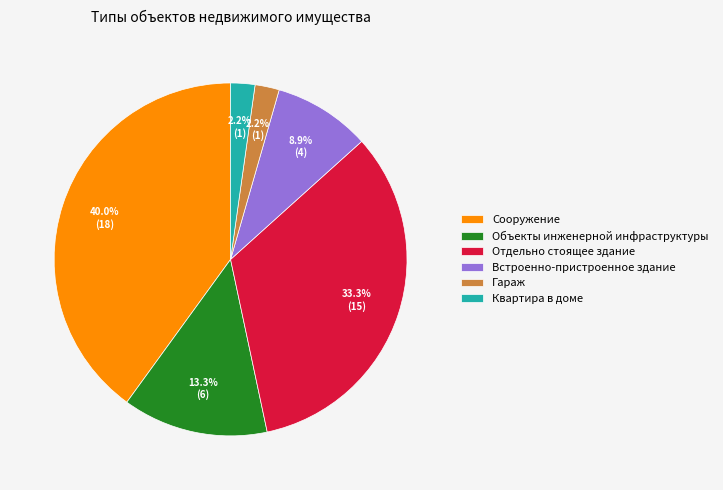

Which slice is the largest?

Сооружение